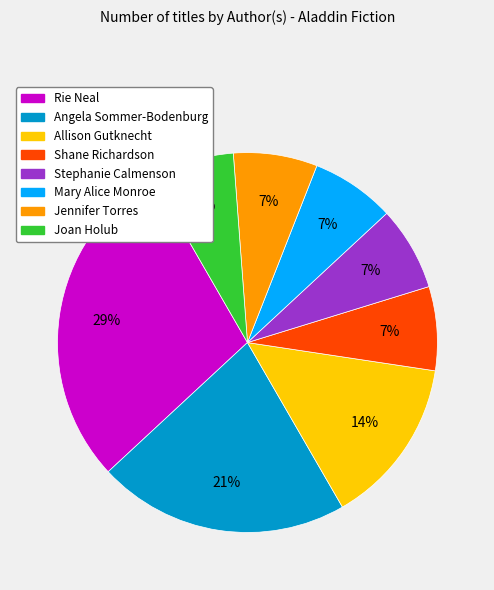

Which has a higher value, Jennifer Torres or Angela Sommer-Bodenburg?

Angela Sommer-Bodenburg